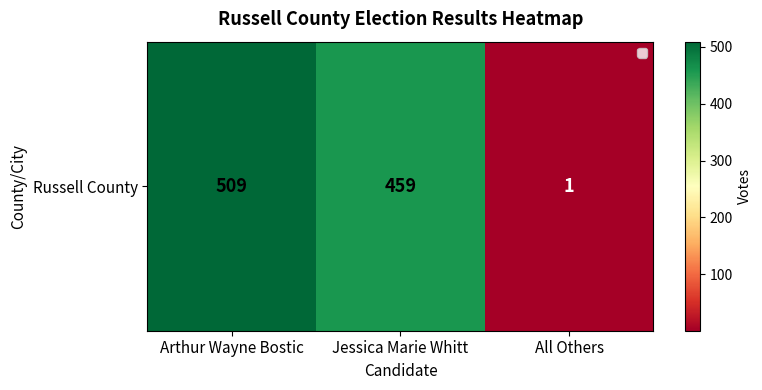

What is the difference between the values at Arthur Wayne Bostic and Jessica Marie Whitt?

50